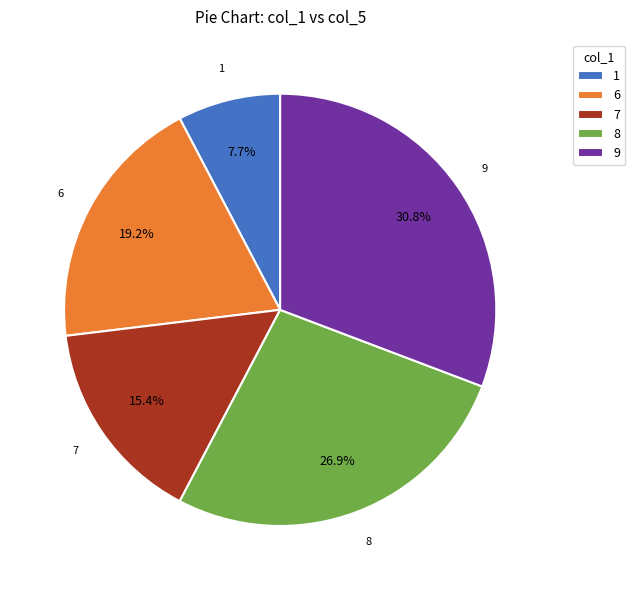

Approximately how many times larger is the value at 6 compared to 8?

0.7